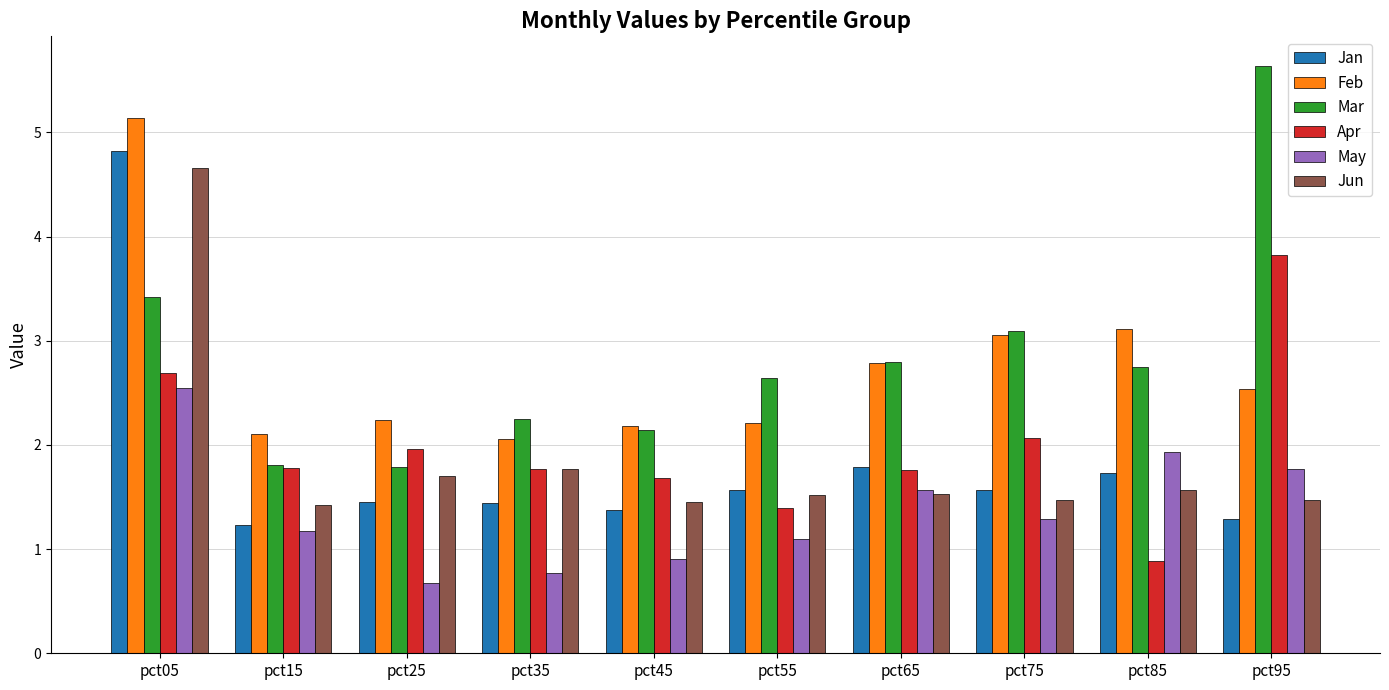

The Feb series shows 8.4 at pct05. True or false?

False